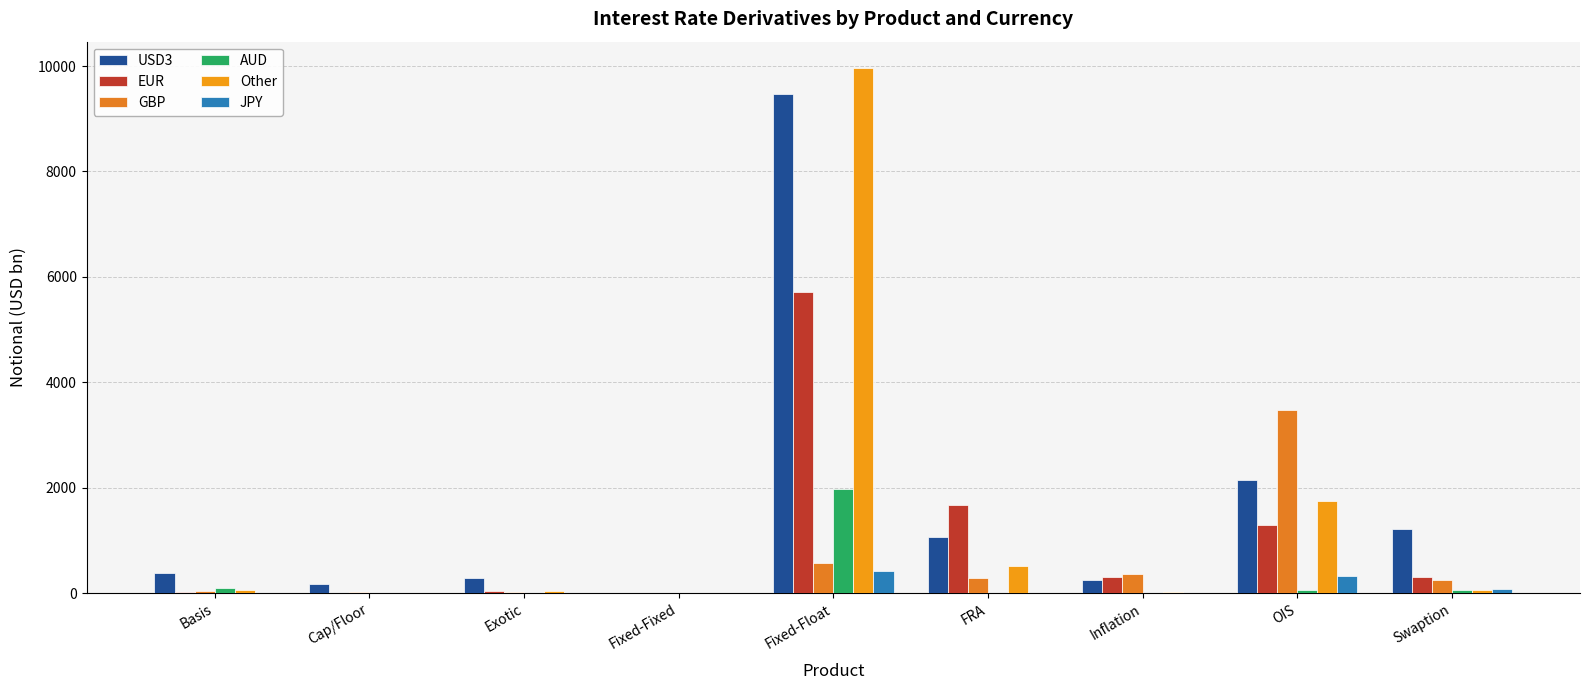

The value of JPY at Fixed-Float is 425. True or false?

True